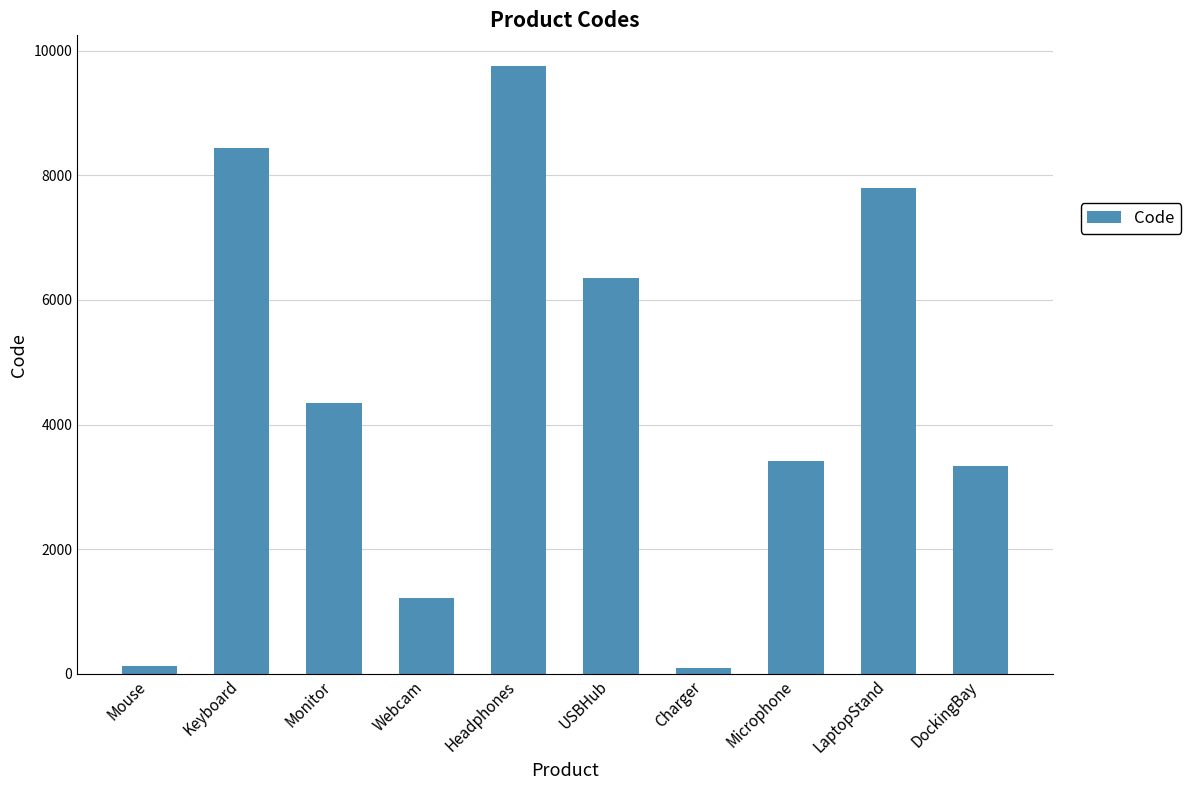

Approximately how many times larger is the value at Headphones compared to Microphone?

2.9